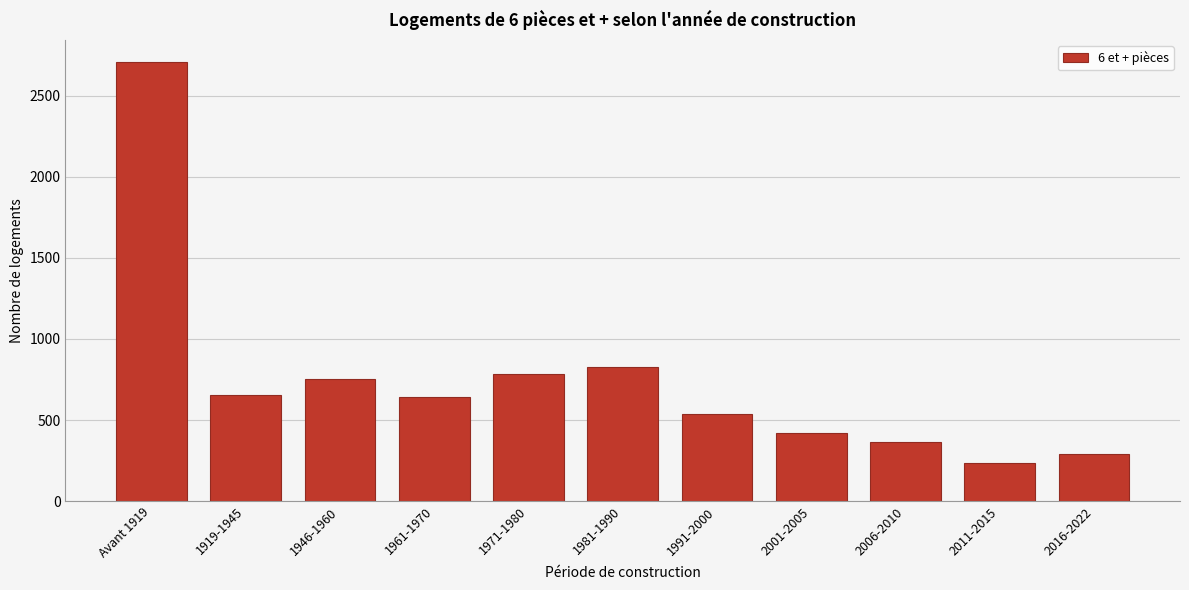

Reading left to right, what are all the values shown in this chart?

Avant 1919=2708	1919-1945=657	1946-1960=754	1961-1970=641	1971-1980=781	1981-1990=829	1991-2000=536	2001-2005=418	2006-2010=366	2011-2015=238	2016-2022=292